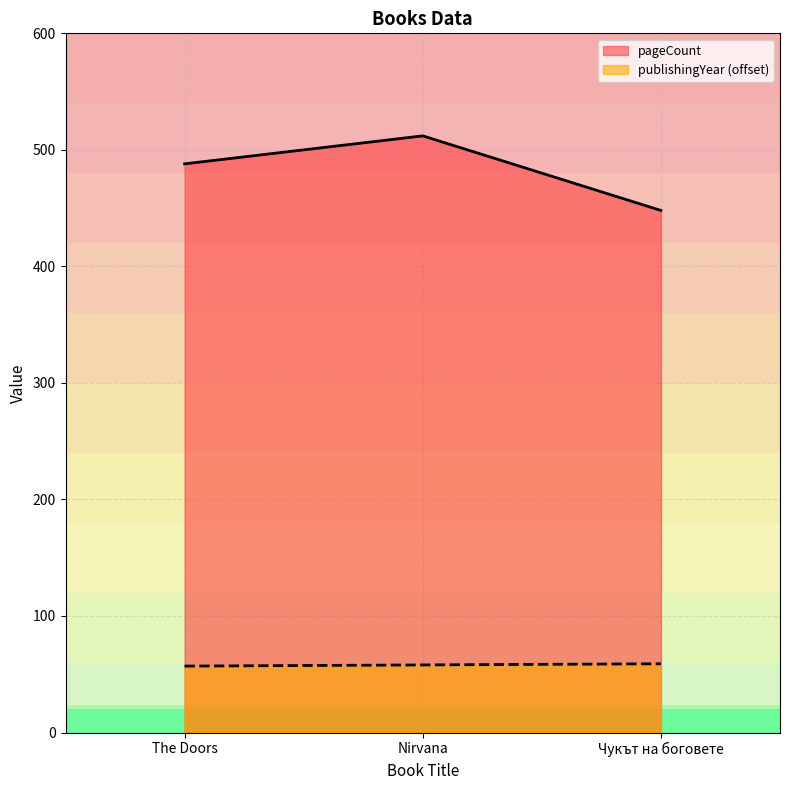

What is the label of the 1st point from the right?

Чукът на боговете